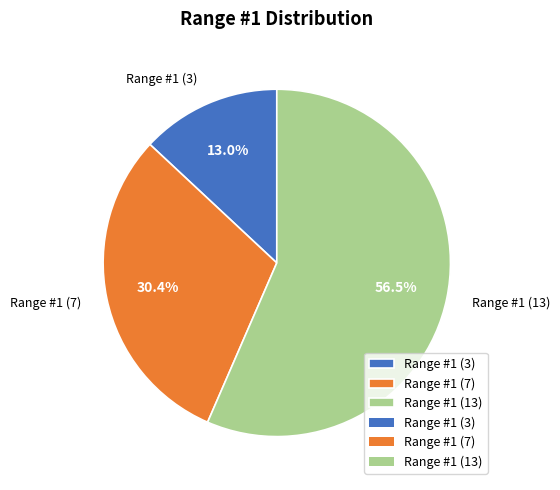

Which category has the biggest portion of the pie?

Range #1 (13)